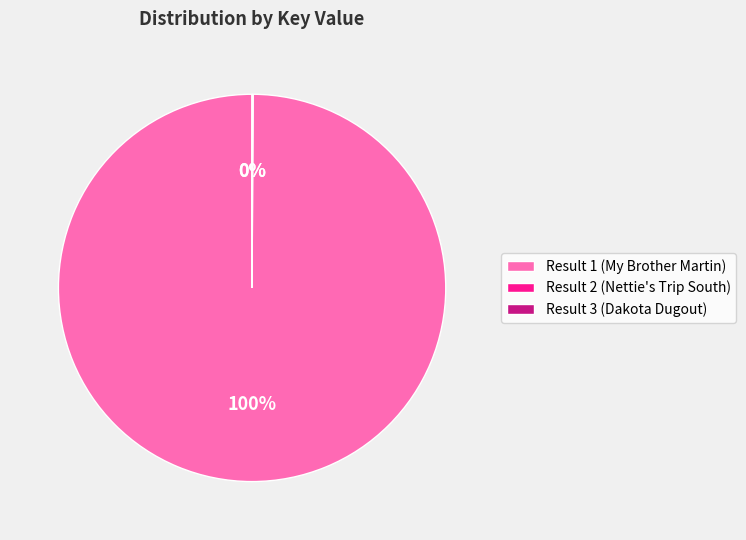

Which slice represents more than half of the pie?

Result 1 (My Brother Martin)